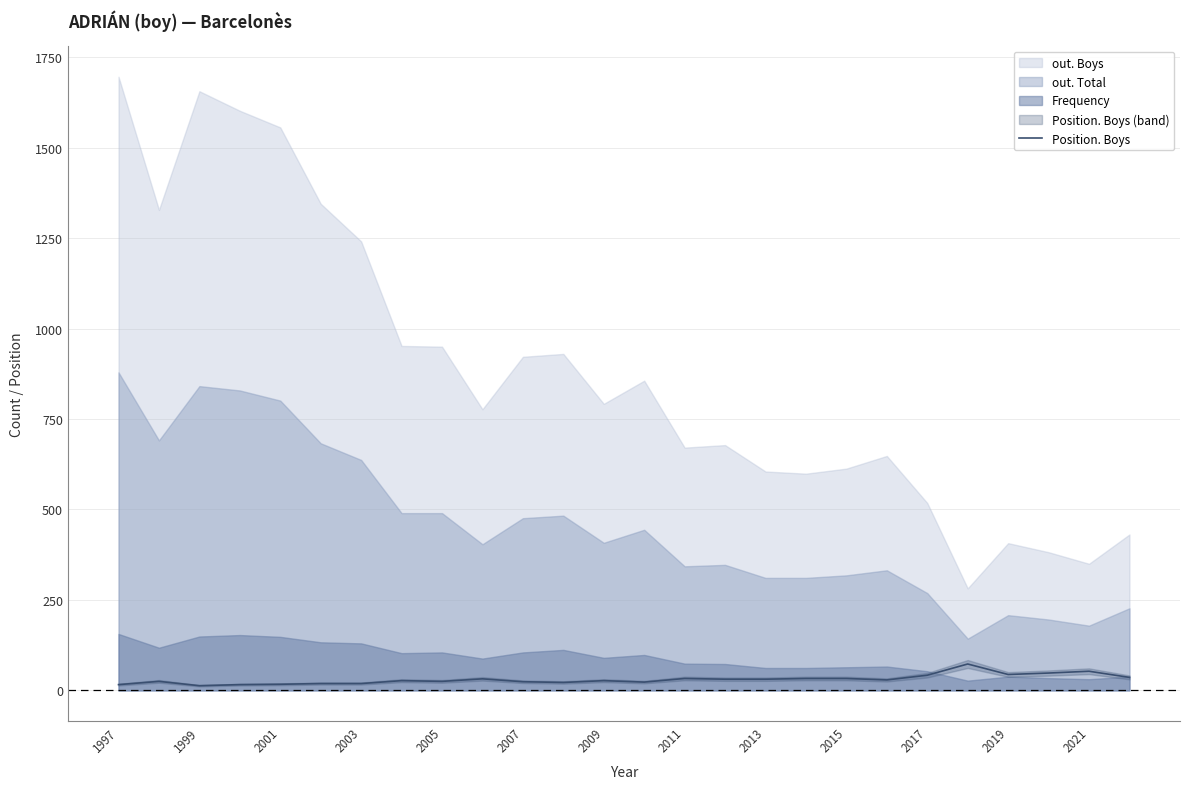

Is it true that Position. Boys equals 16 at 1997?

True